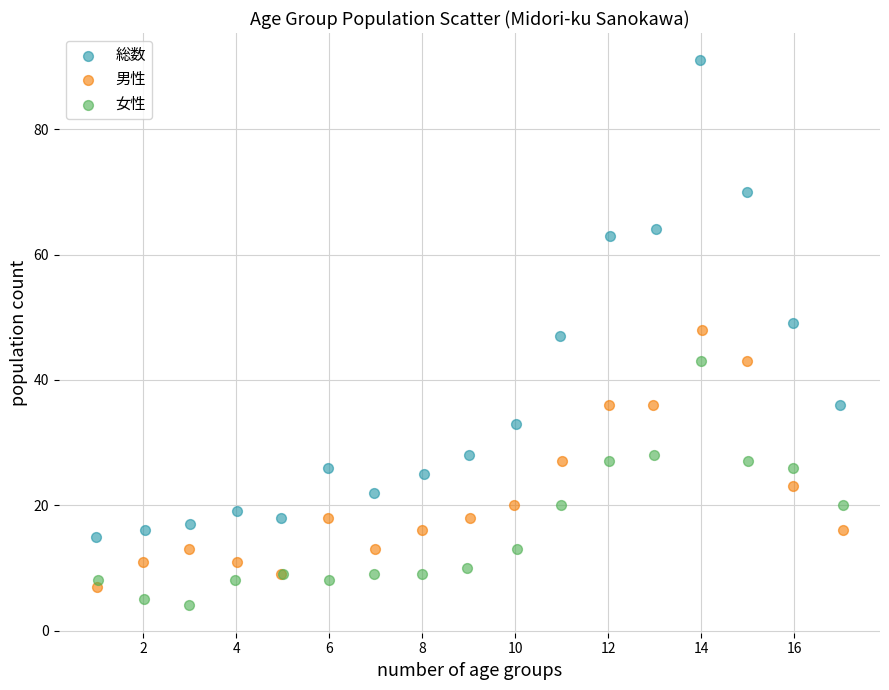

Which series has the largest Y range (max minus min)?

総数